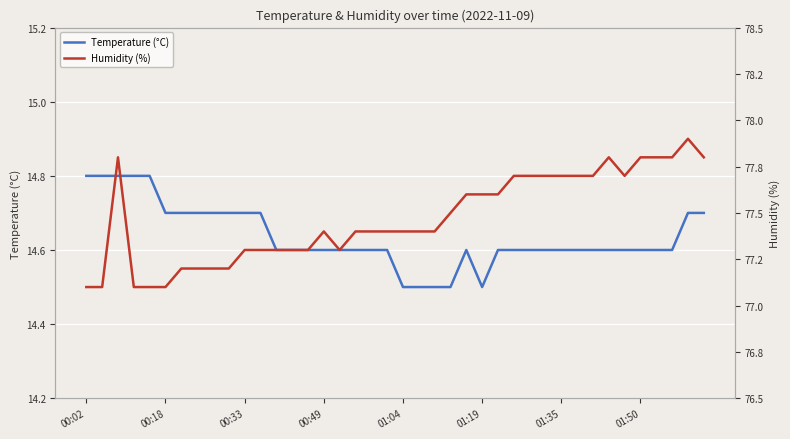

What is the highest value of the Temperature (°C) series?

14.8